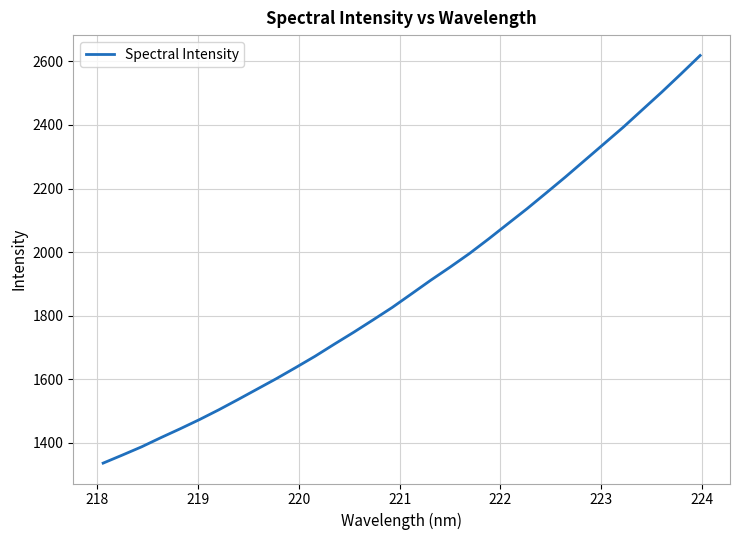

What is the minimum value shown in the chart?

1336.3